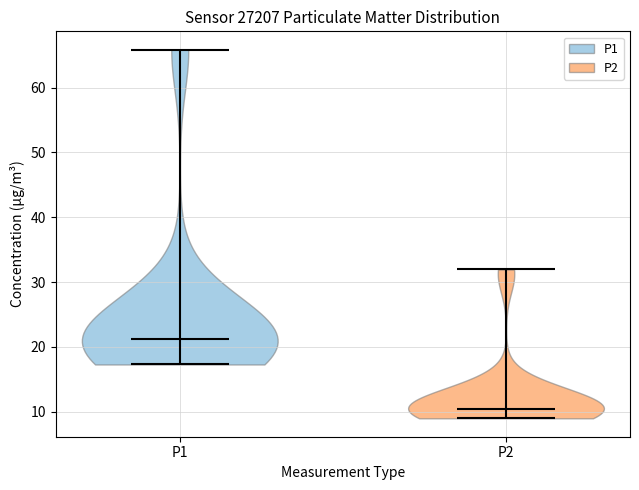

Which violin has the highest median line?

P1